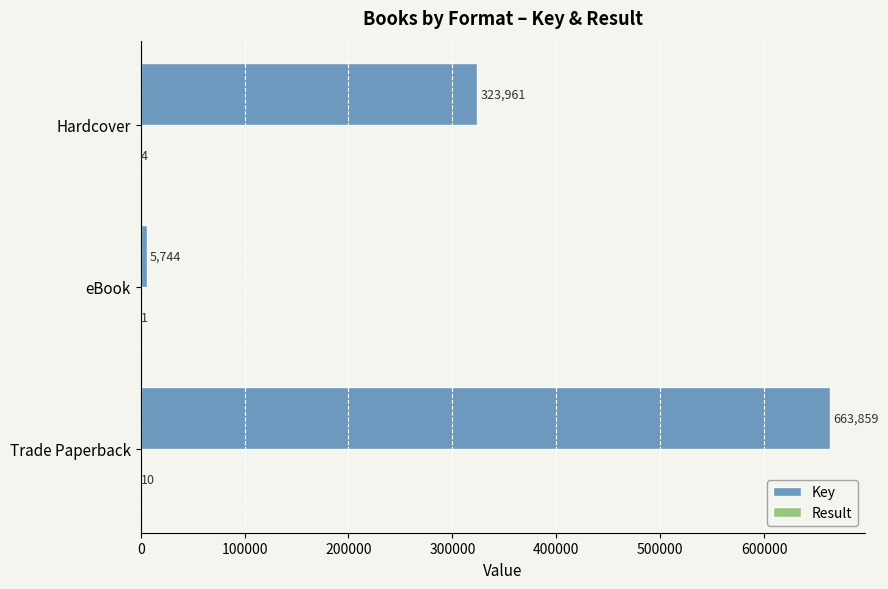

What is the sum of all Key values?

993564